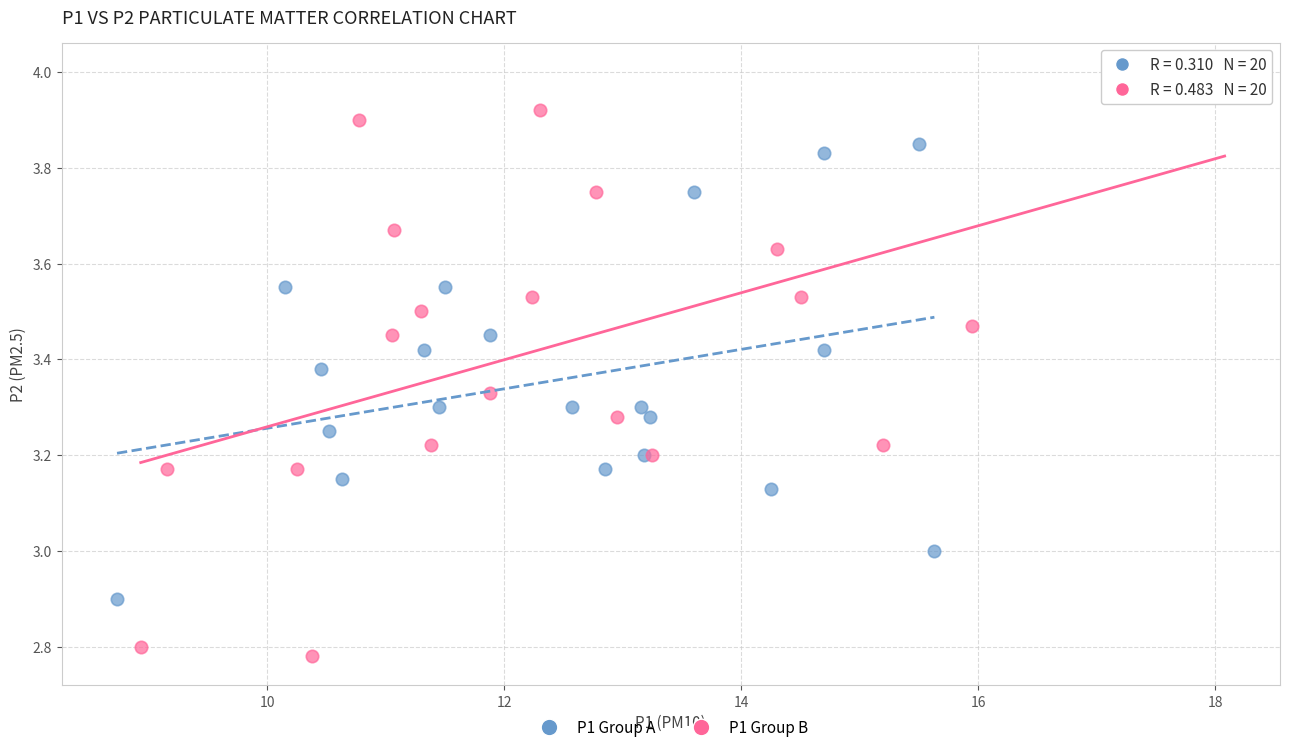

Which series contains the highest Y value?

P1 Group B